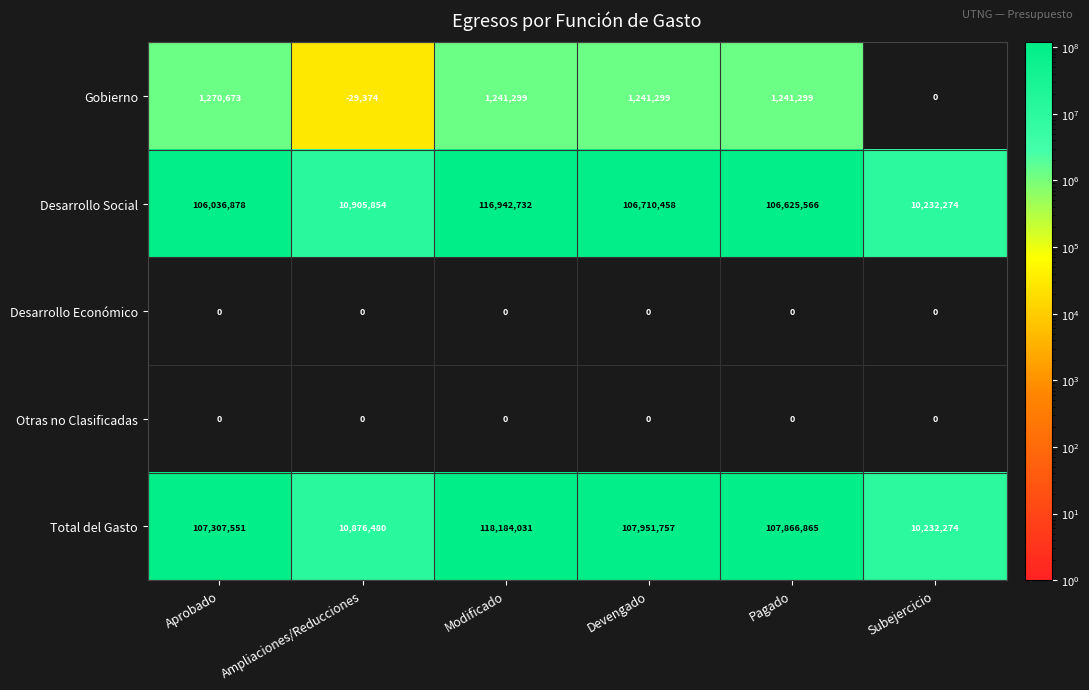

What is the total value across all series at Modificado?

236368062